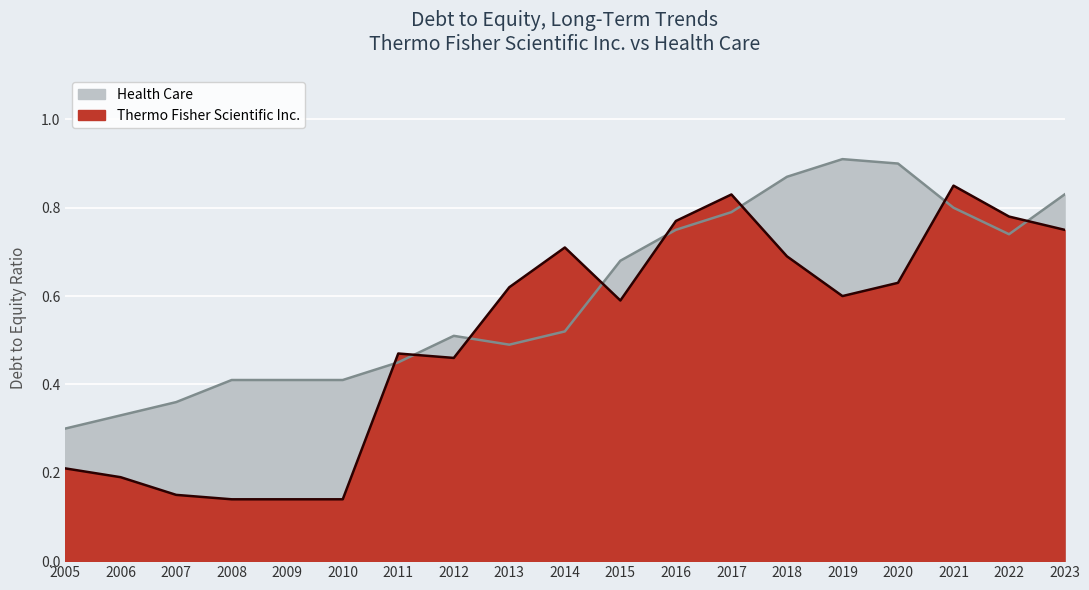

How many times do Thermo Fisher Scientific Inc. and Health Care cross each other?

8